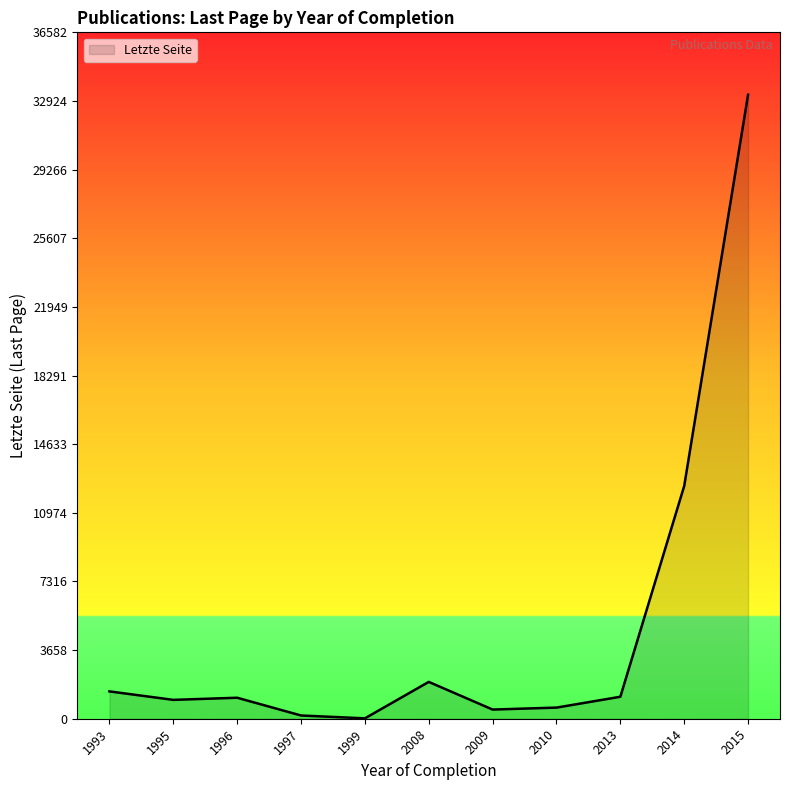

Where is the data nearest to the value 16638?

2014